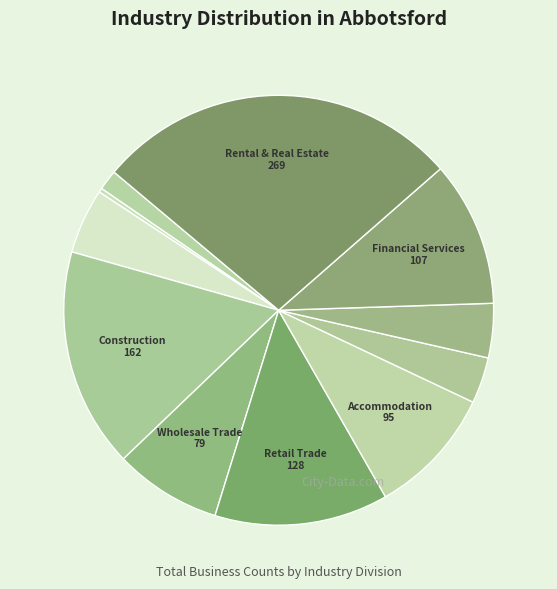

To the nearest percent, what is the difference between the largest and smallest slice percentages?

27%